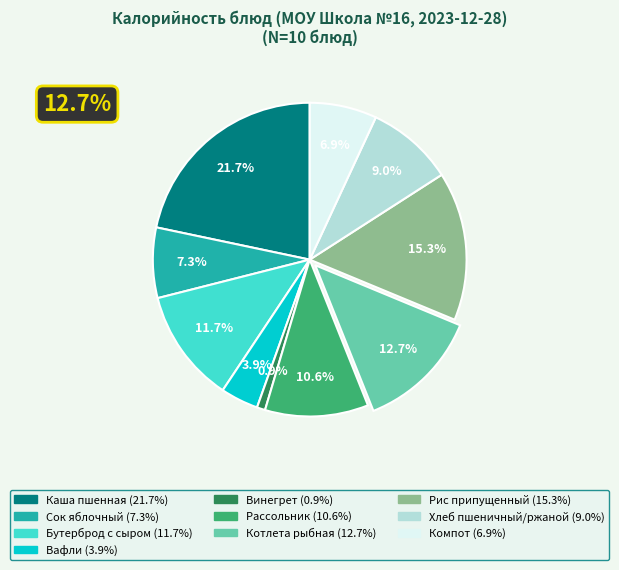

To the nearest percent, what portion does Сок яблочный represent?

7%